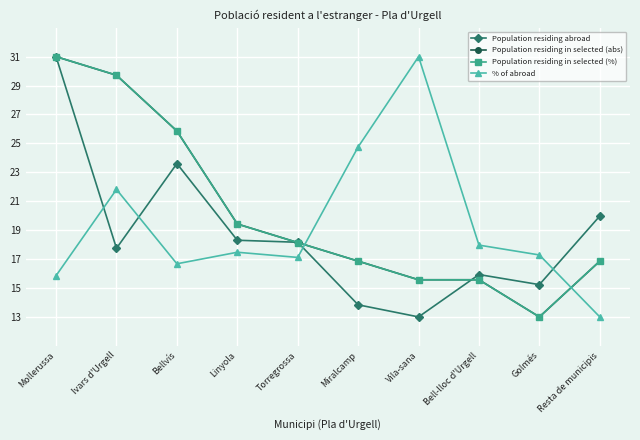

What is the average value of the Population residing abroad series?

18.7